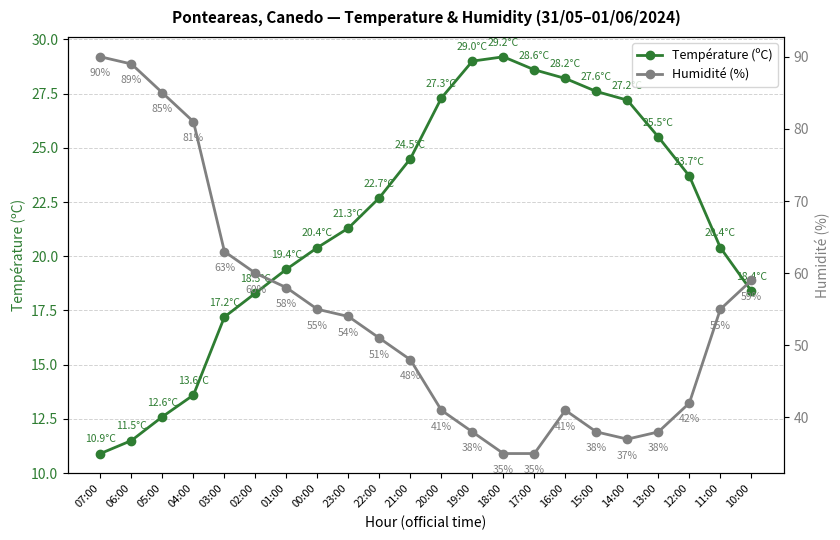

List the series in order of their peak value, lowest first.

Température (ºC), Humidité (%)